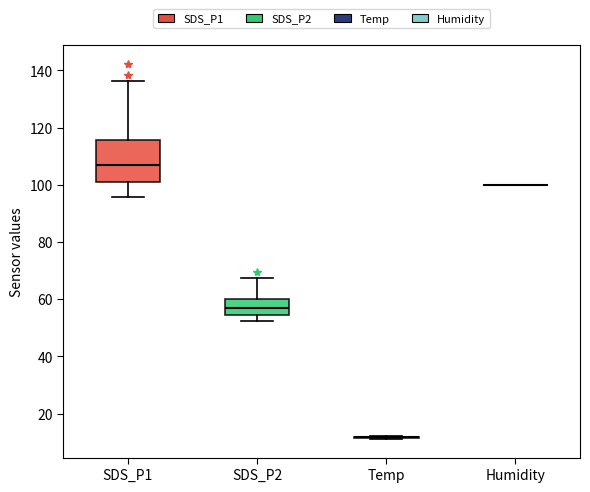

Which box is the tallest, from its lower edge to its upper edge?

SDS_P1